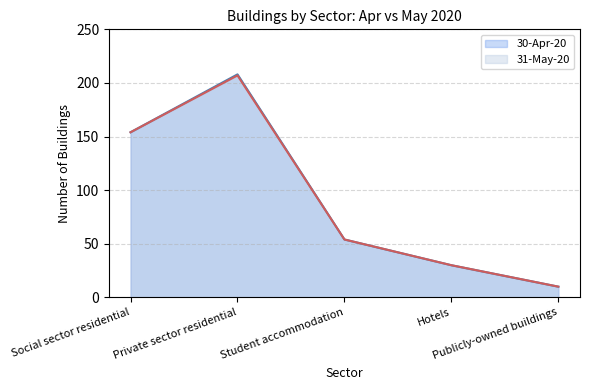

What are all the series names shown in the legend?

30-Apr-20, 31-May-20